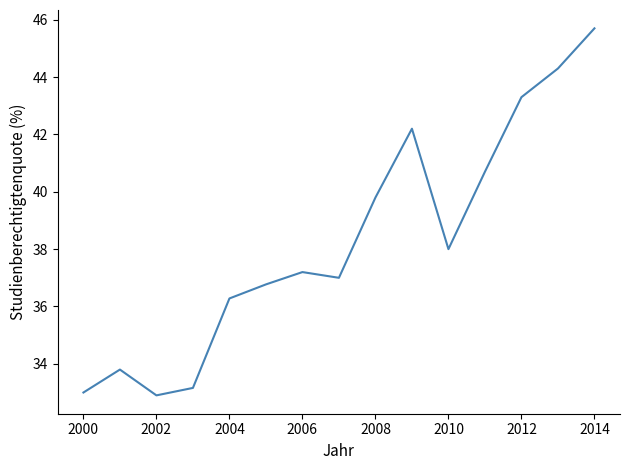

What is the minimum value shown in the chart?

32.9